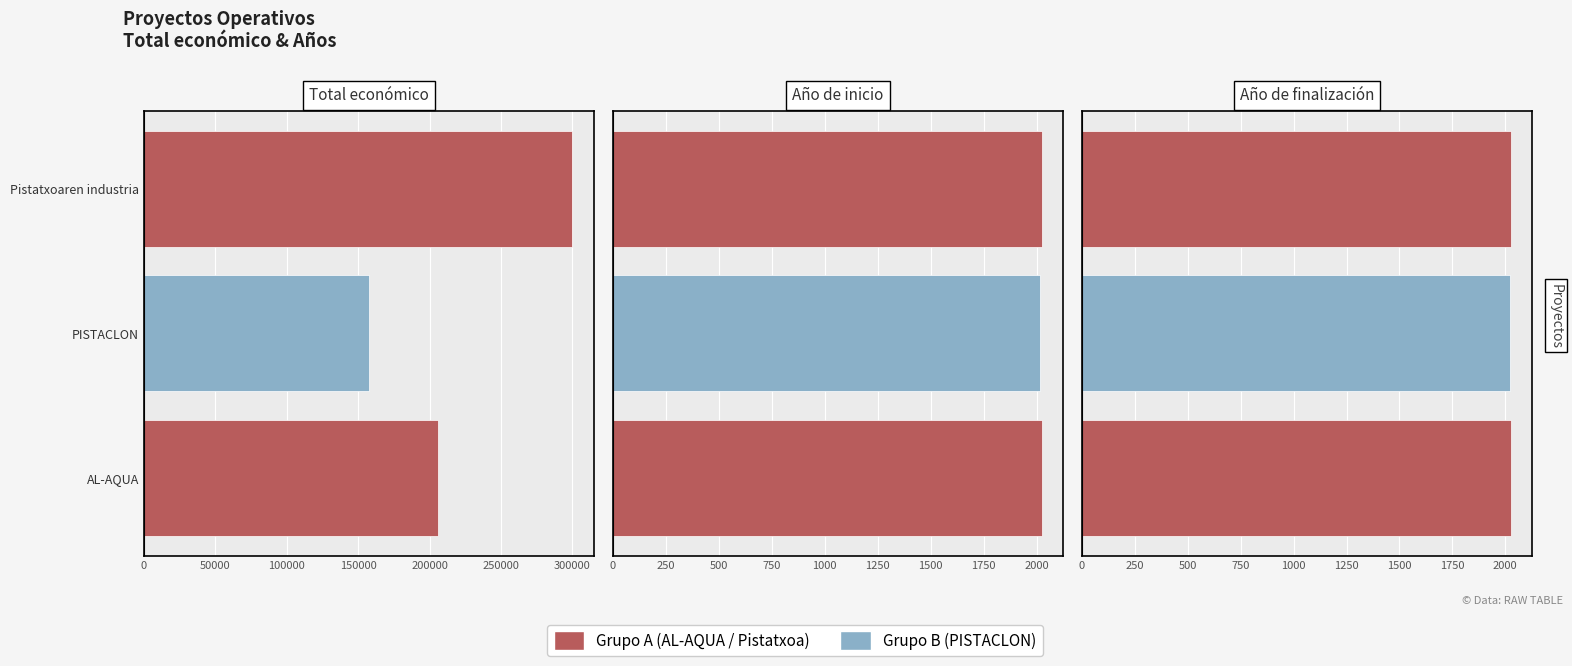

What is the sum of the Año de finalización values at PISTACLON and Pistatxoaren industria?

4046